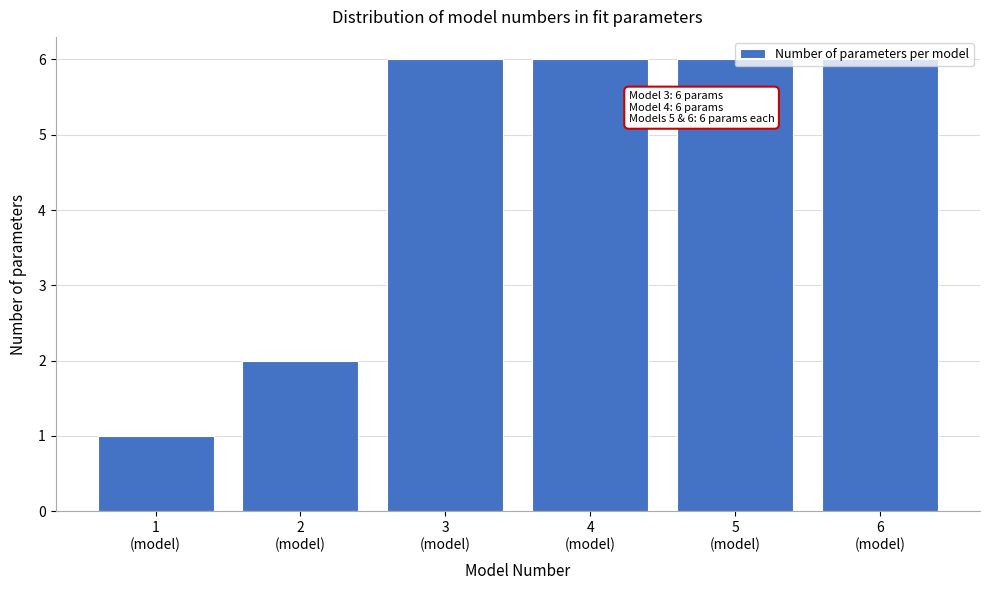

What is the value of the 4th bar from the left?

6